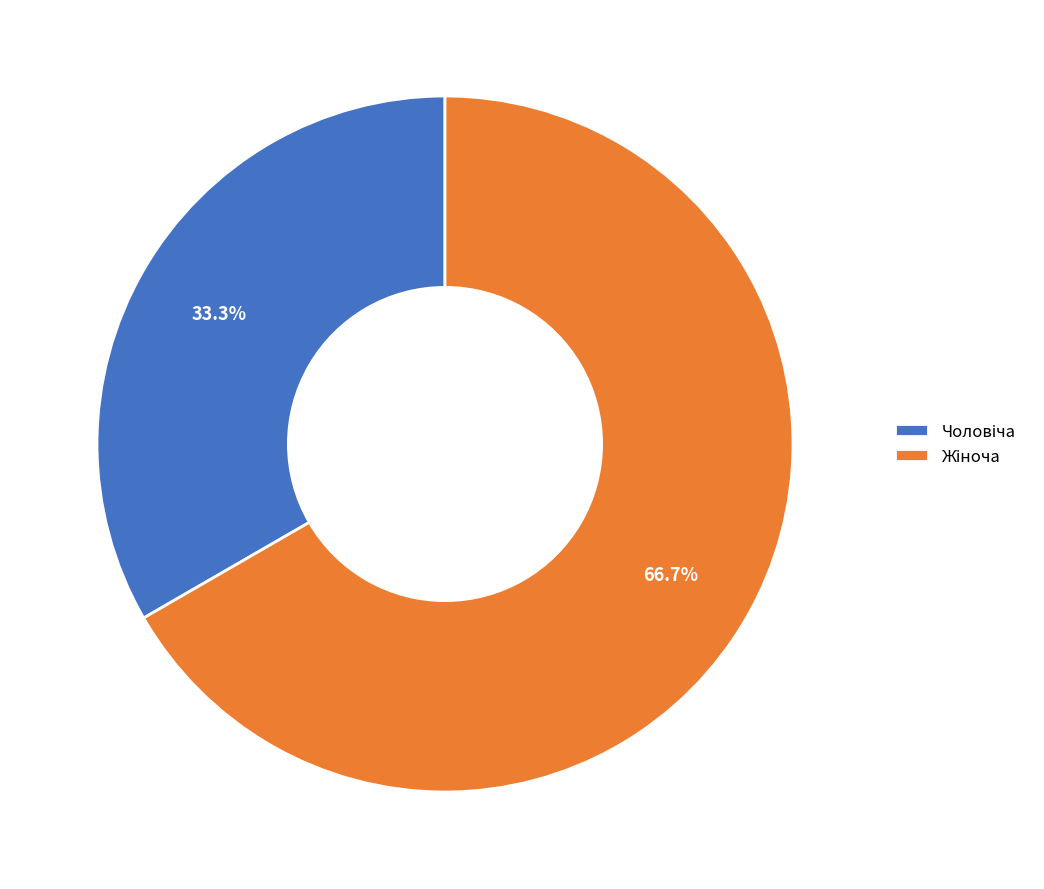

Count the number of slices in the pie.

2